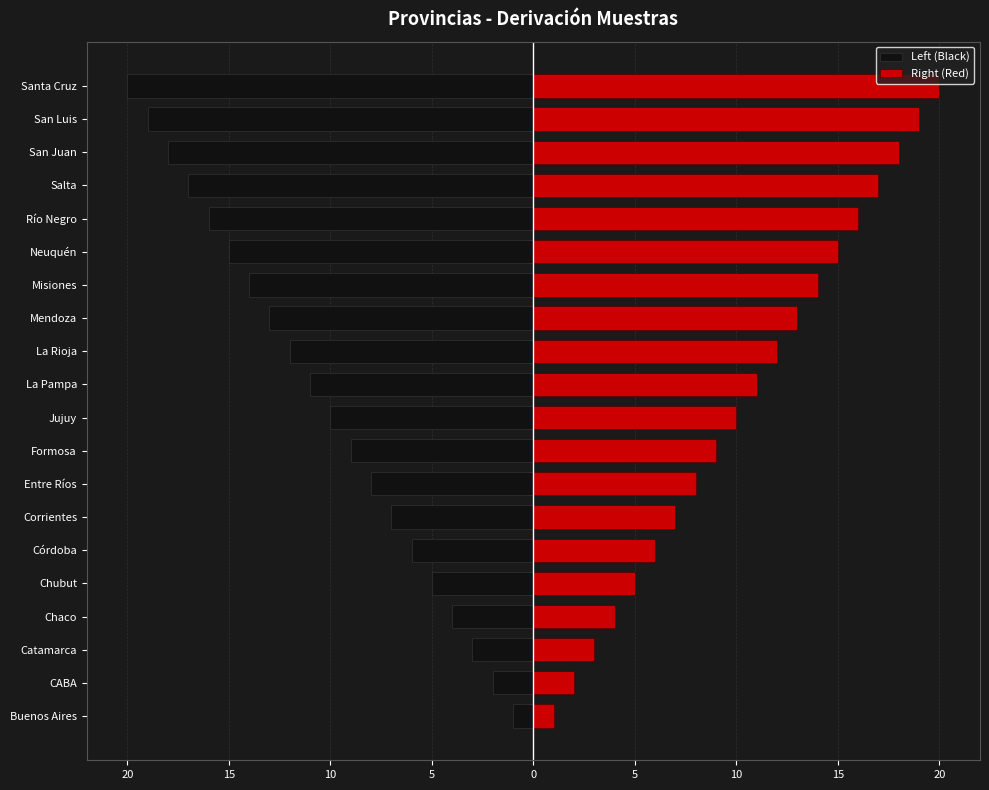

How many series are shown in this chart?

2